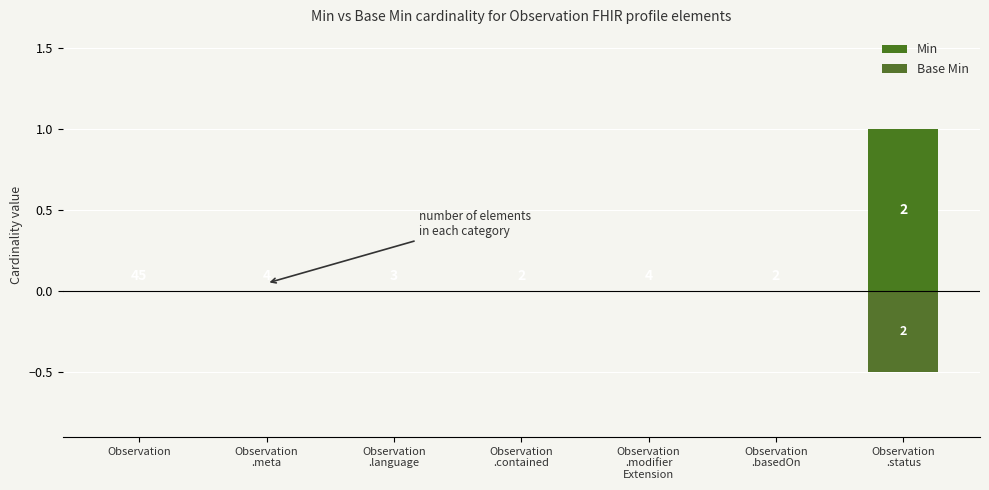

Rank the series at Observation from highest to lowest value.

Min, Base Min